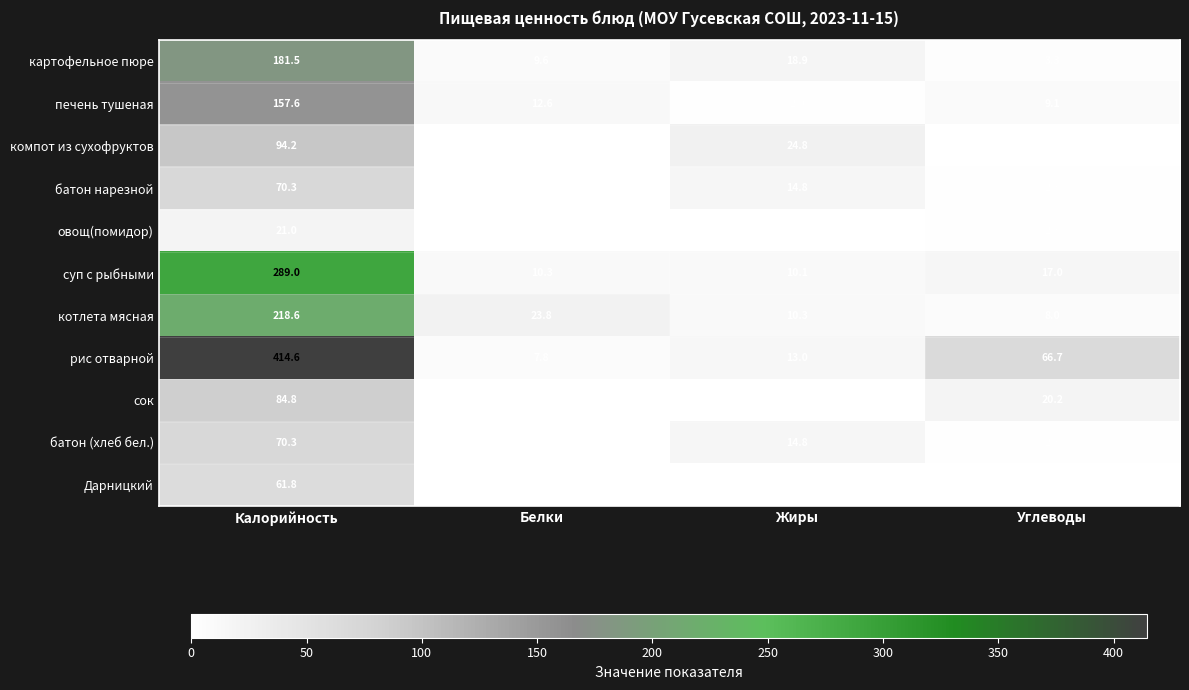

Which category has the highest value in the рис отварной series?

Калорийность